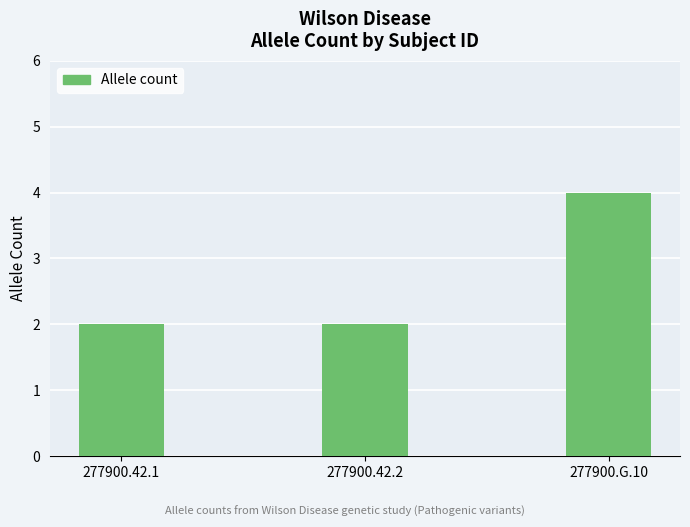

Reading left to right, list all the values displayed in this chart.

277900.42.1=2	277900.42.2=2	277900.G.10=4